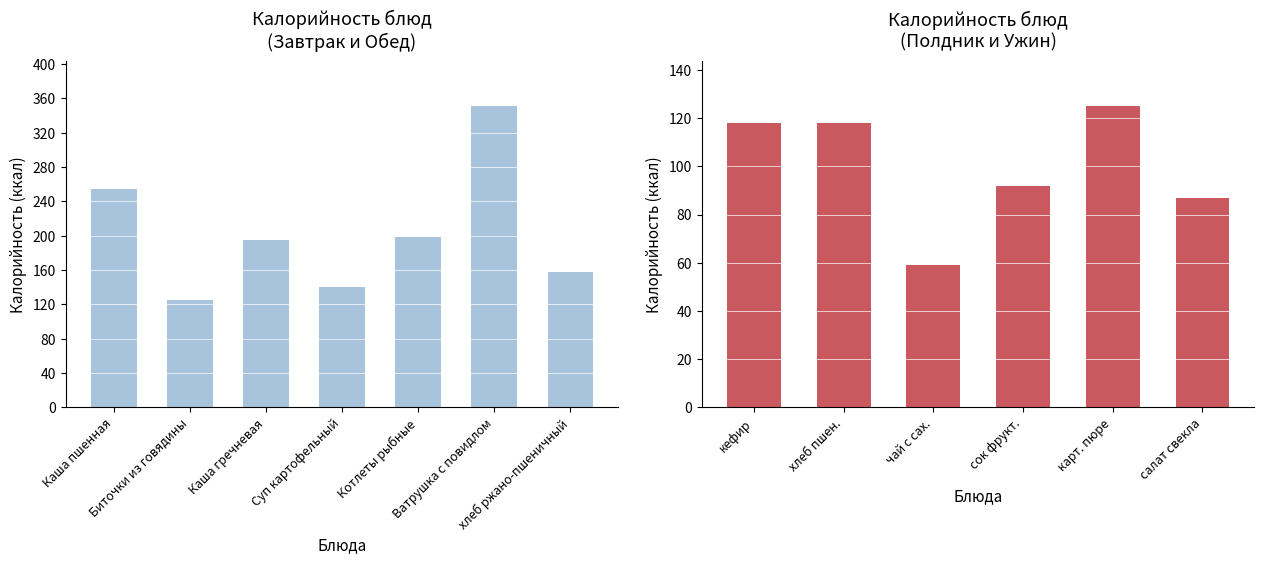

What is the value of the 2nd bar from the left?

118